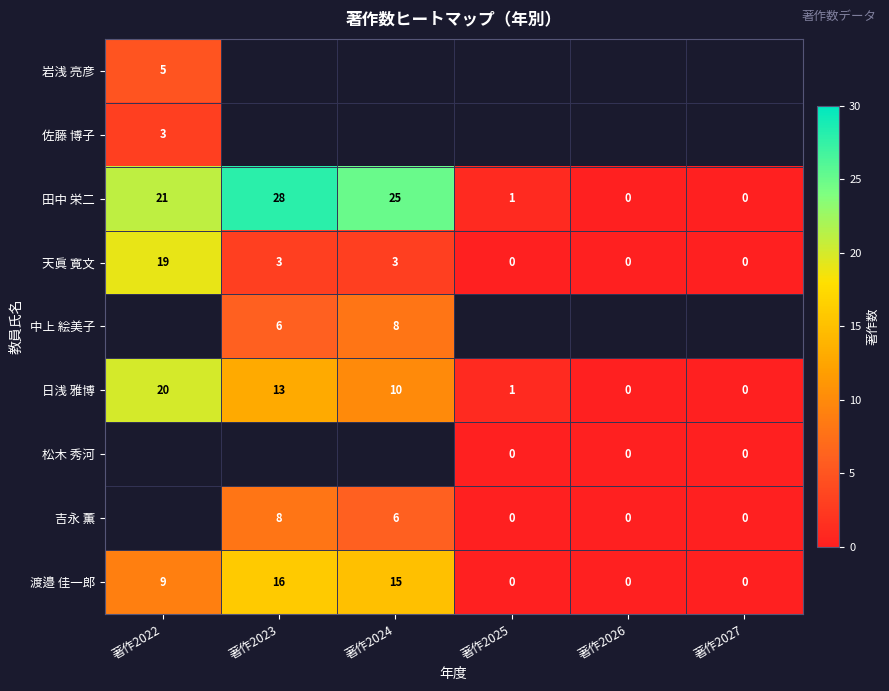

Is the value of 日浅 雅博 at 著作2024 greater than the value of 吉永 薫 at 著作2027?

Yes